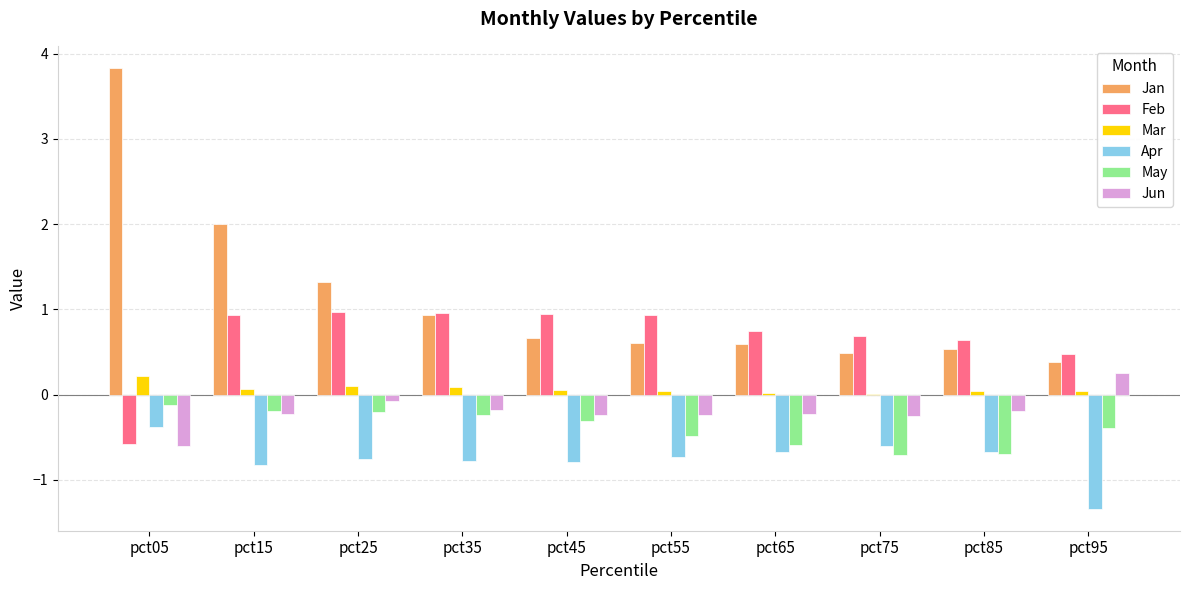

What is the sum of all Mar values?

0.7